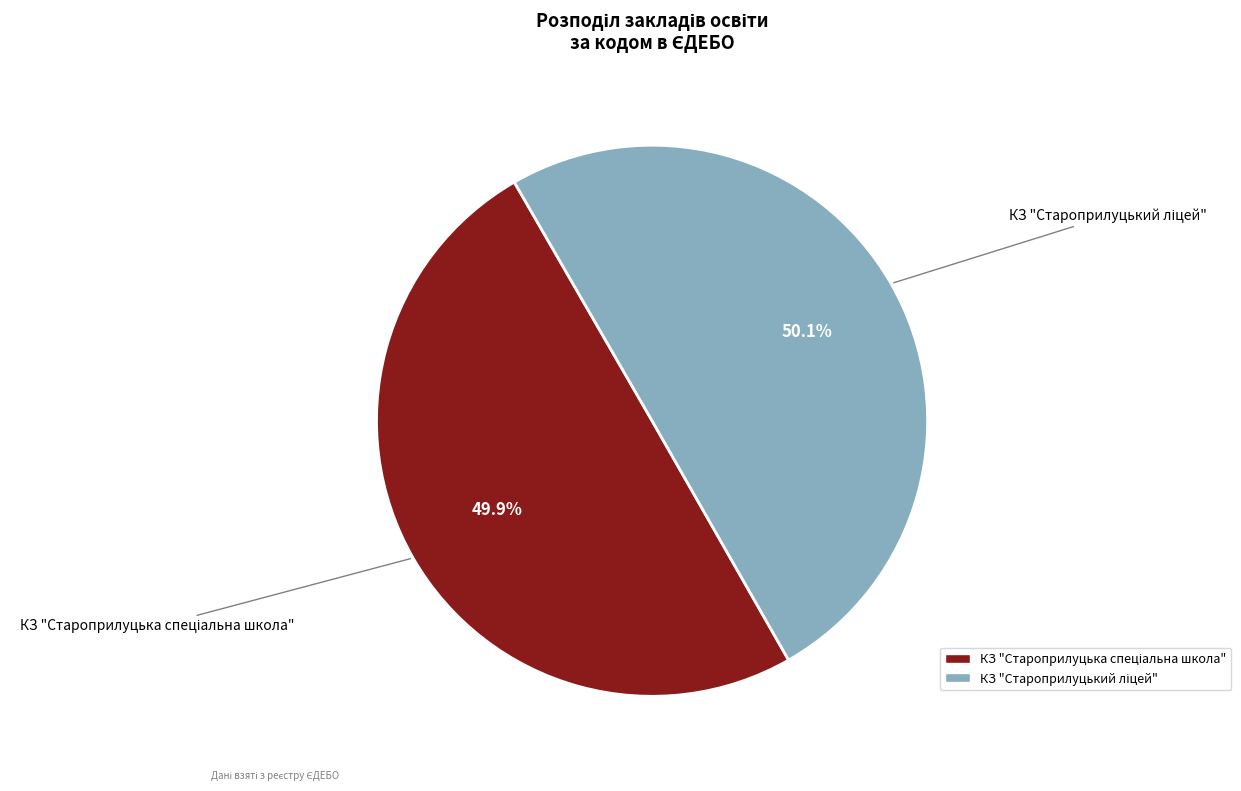

Is there any slice that represents more than half of the pie?

Yes